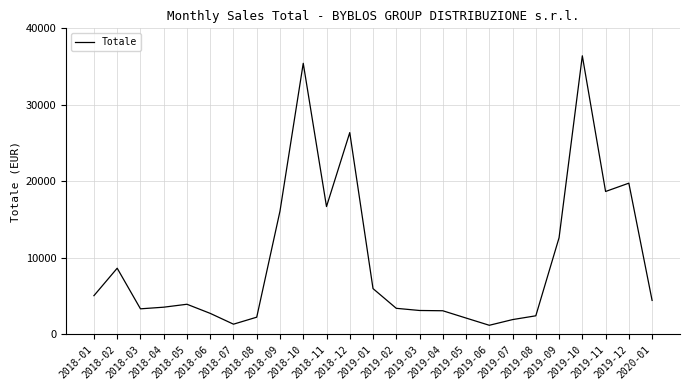

What is the maximum value shown in the chart?

36407.6